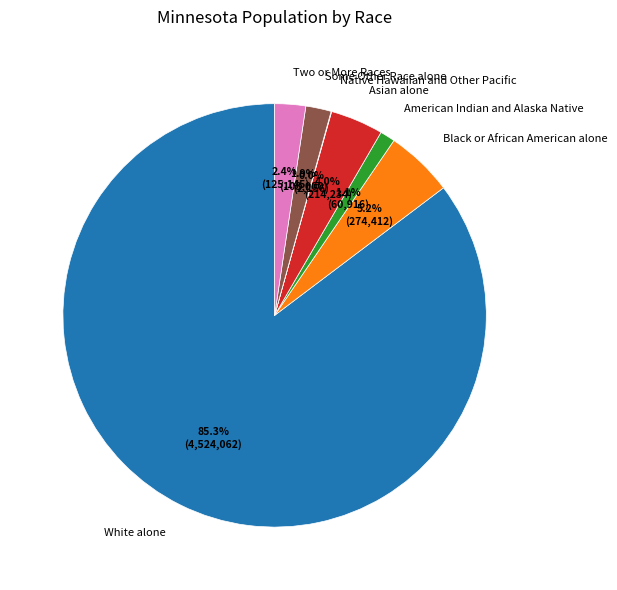

Which has a higher value, Black or African American alone or Asian alone?

Black or African American alone